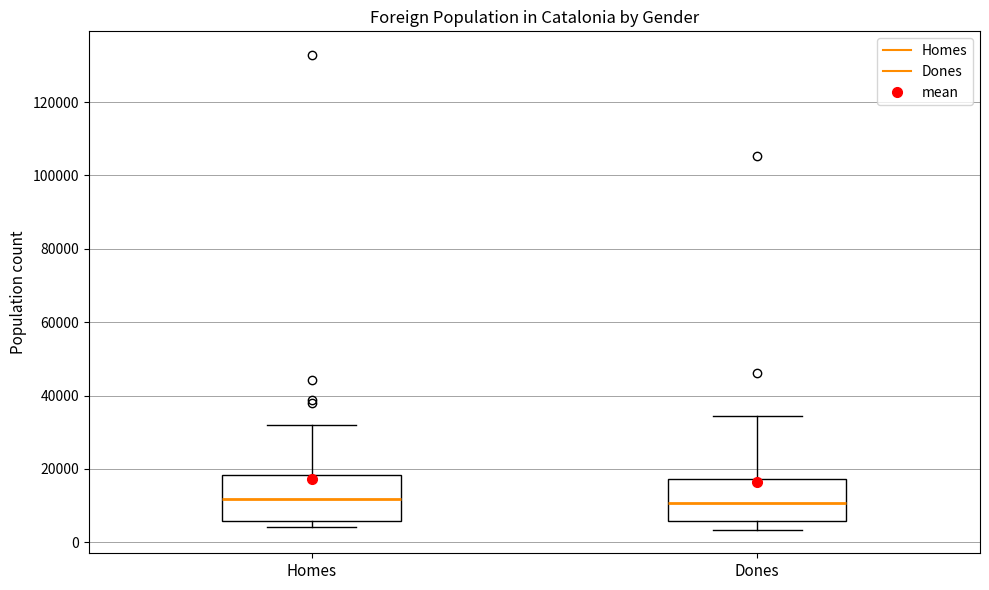

Reading left to right, transcribe this box plot: for each box, give where its median line is, the range the box spans, and where its two whiskers end, as read against the y-axis. The values are not printed on the chart, so give them approximately, as read against the axis.

Homes: median 12000, box 6000 to 18000, whiskers 4000 to 32000
Dones: median 10000, box 6000 to 18000, whiskers 4000 to 34000